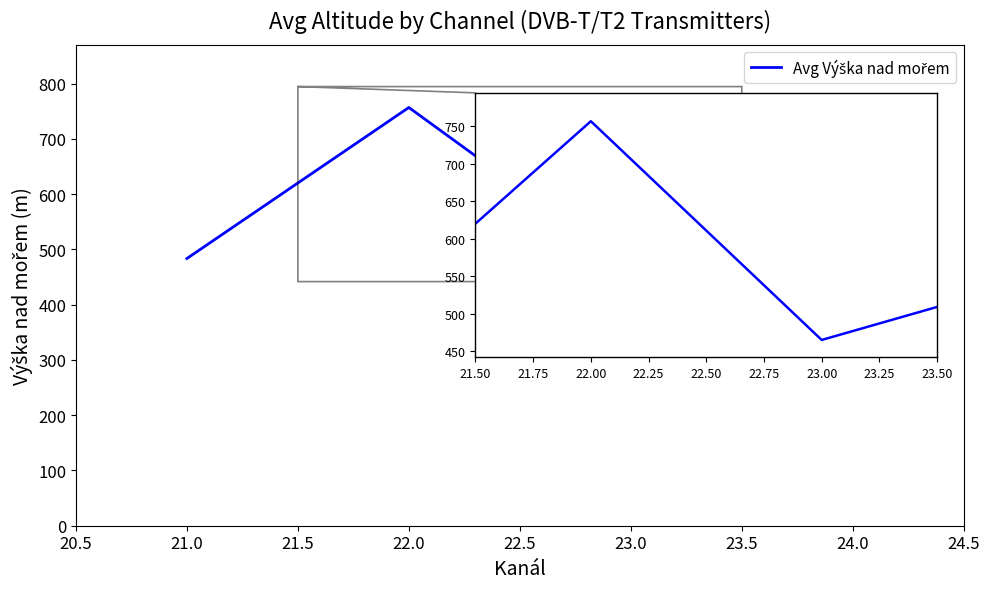

What is the difference between the second highest and second lowest values?

69.6